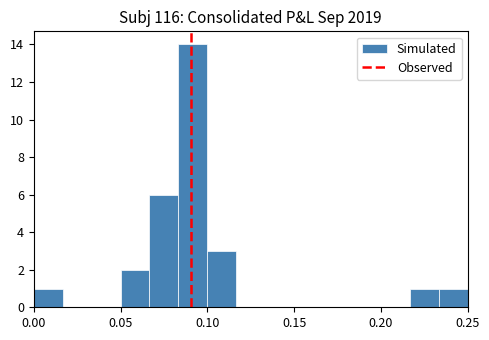

Around what value on the x-axis is the tallest bar? Give the approximate position of its centre, as read against the axis.

0.090